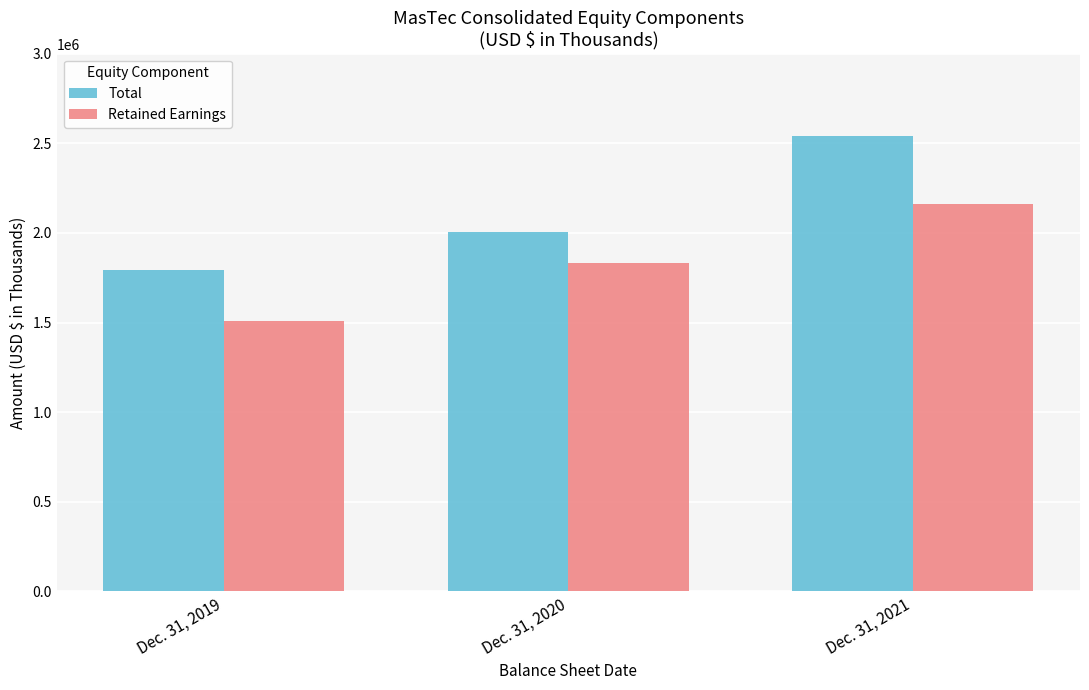

Which series has the largest range (max minus min)?

Total